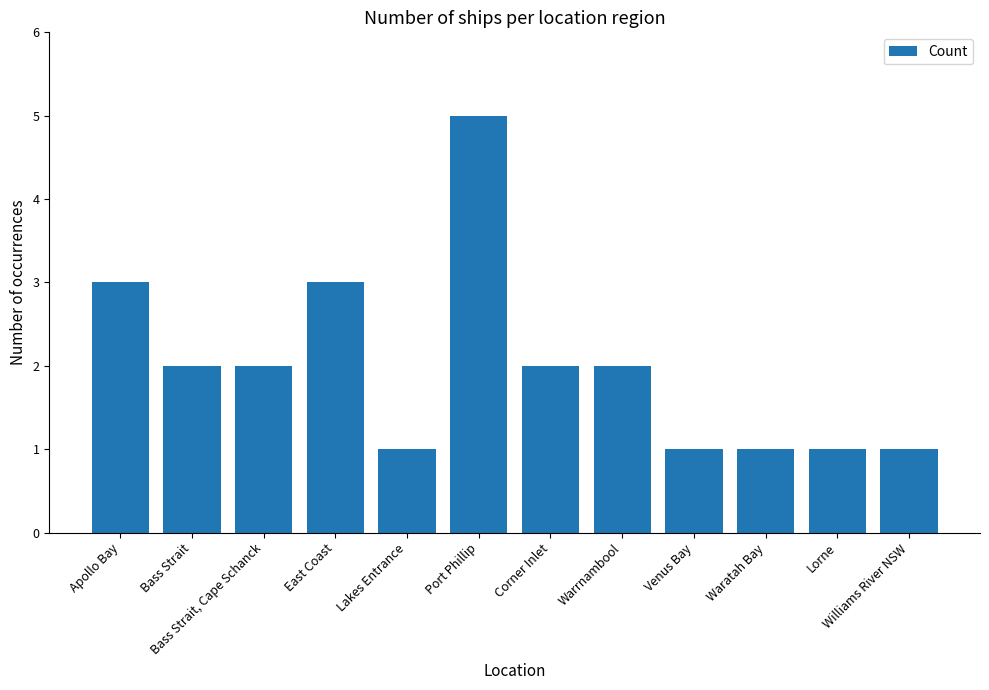

The value at Williams River NSW is 0. True or false?

False